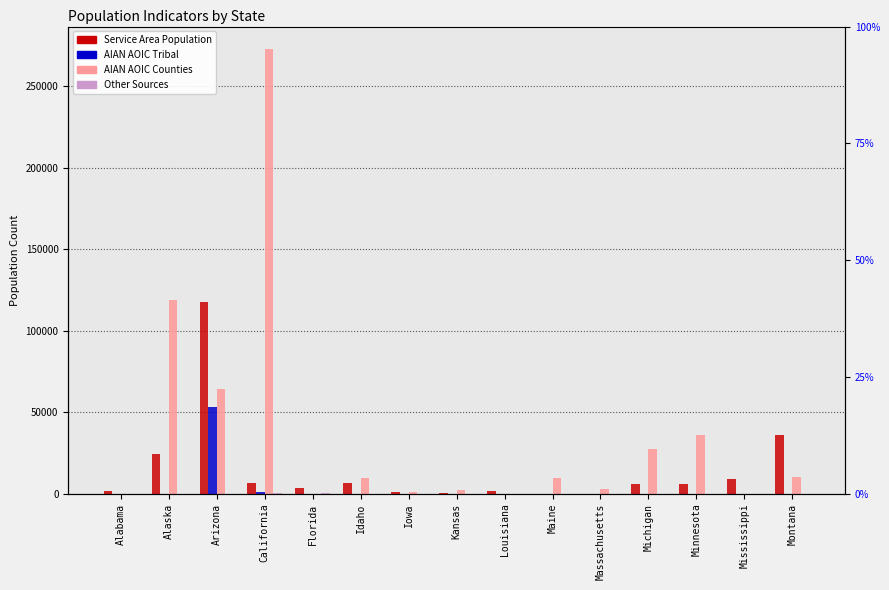

True or false: Service Area Population has a value of -75096 at Massachusetts.

False